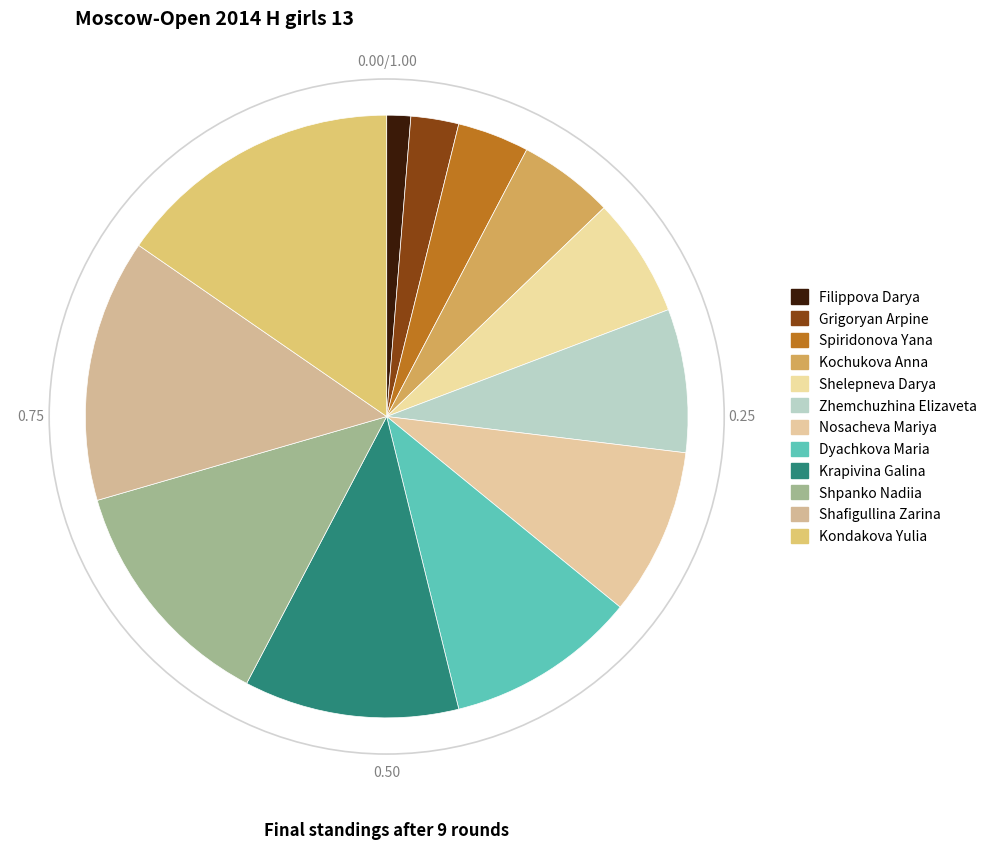

Which slice is the smallest?

Filippova Darya